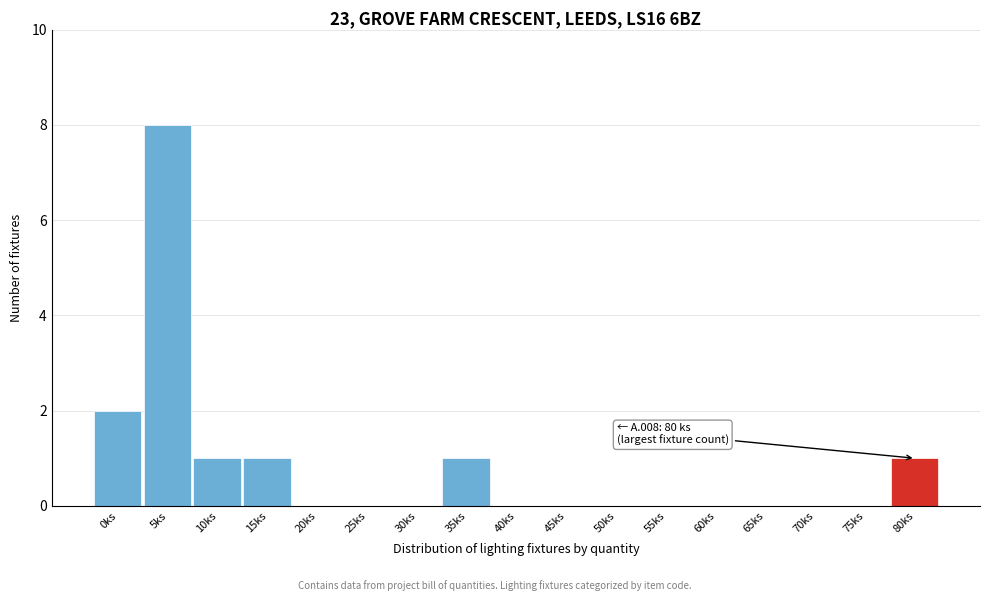

Reading left to right, list all the values displayed in this chart.

0ks=2	5ks=8	10ks=1	15ks=1	20ks=0	25ks=0	30ks=0	35ks=1	40ks=0	45ks=0	50ks=0	55ks=0	60ks=0	65ks=0	70ks=0	75ks=0	80ks=1